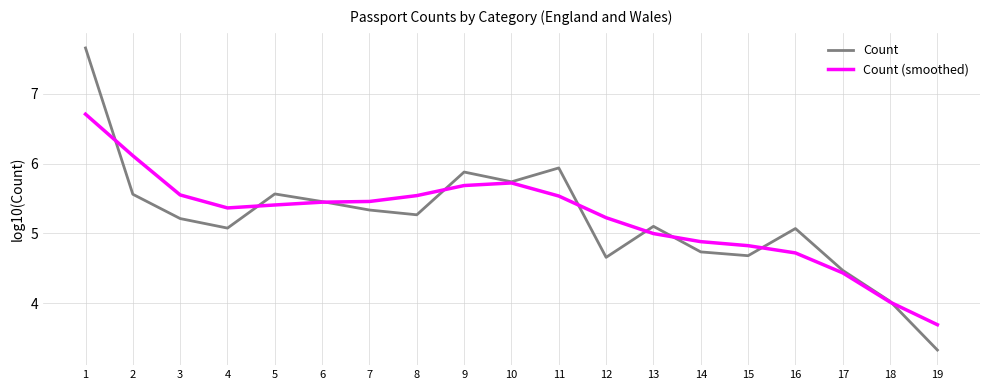

What are all the series names shown in the legend?

Count, Count (smoothed)